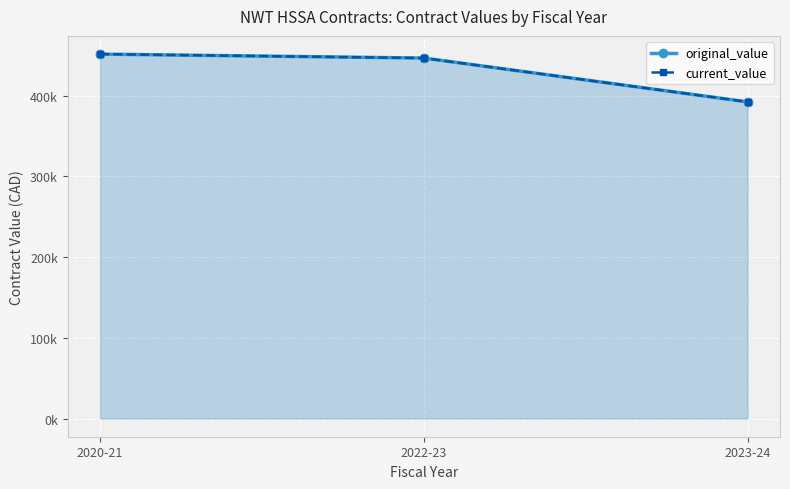

Rank the series at 2022-23 from highest to lowest value.

original_value, current_value